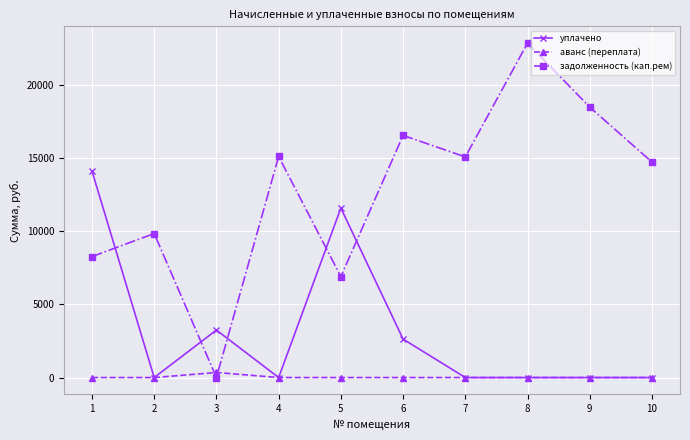

Between 3 and 6, which series saw the biggest shift?

задолженность (кап.рем)